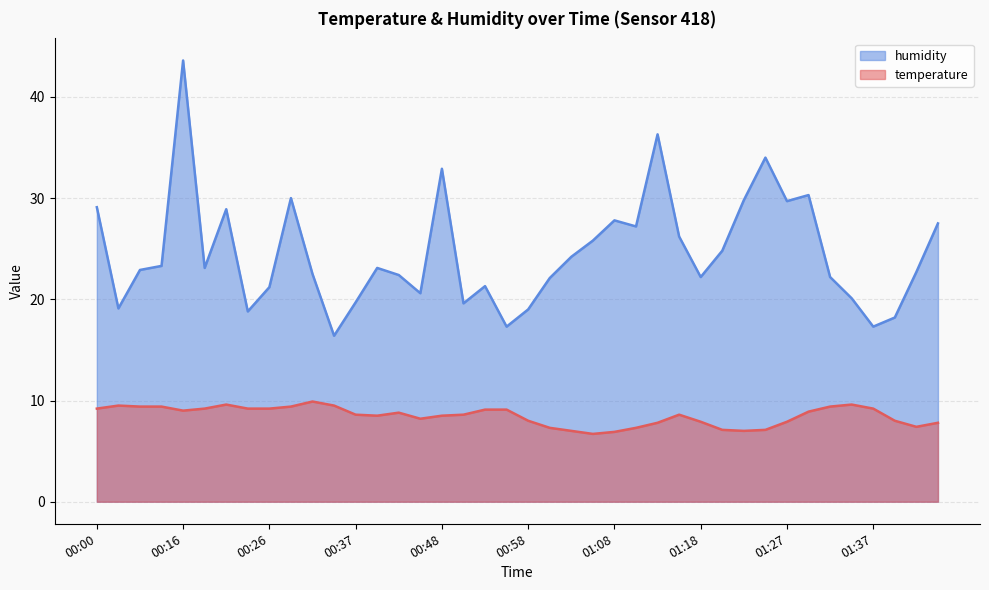

Rank the series at 01:32 from highest to lowest value.

humidity, temperature